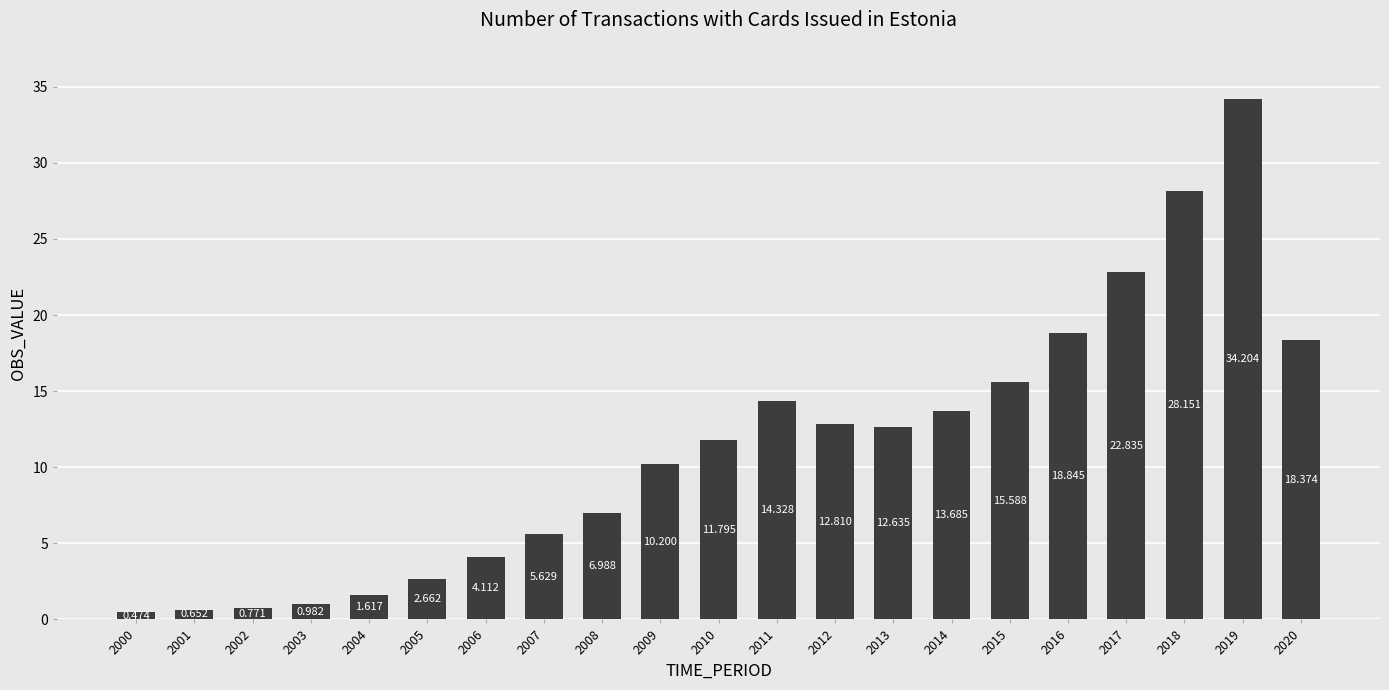

Which category has the highest value across all series?

2019